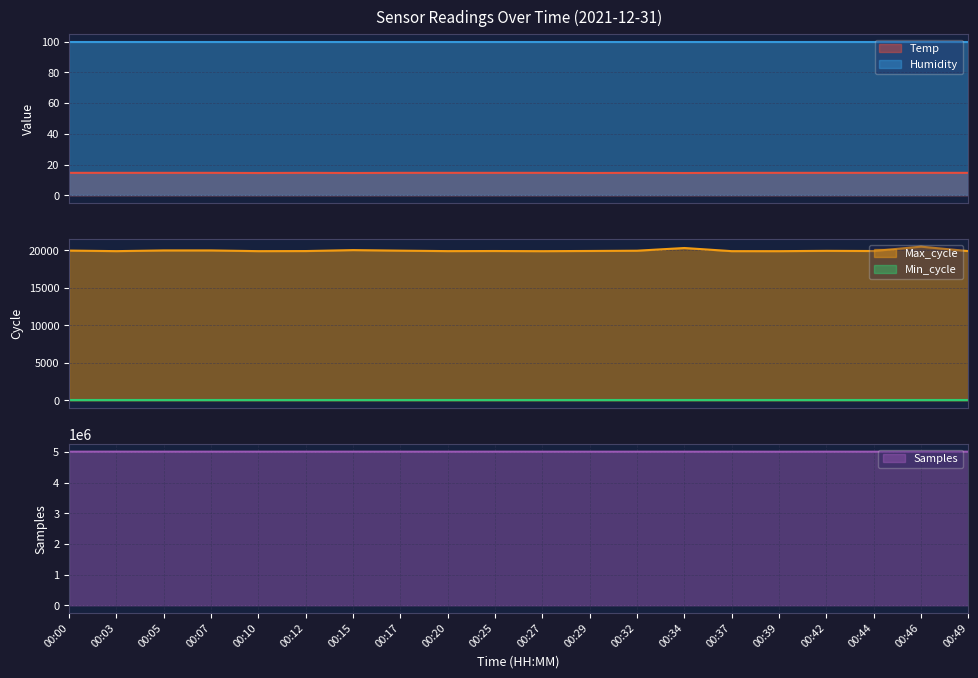

Between 00:27 and 00:32, which series saw the biggest shift?

Max_cycle